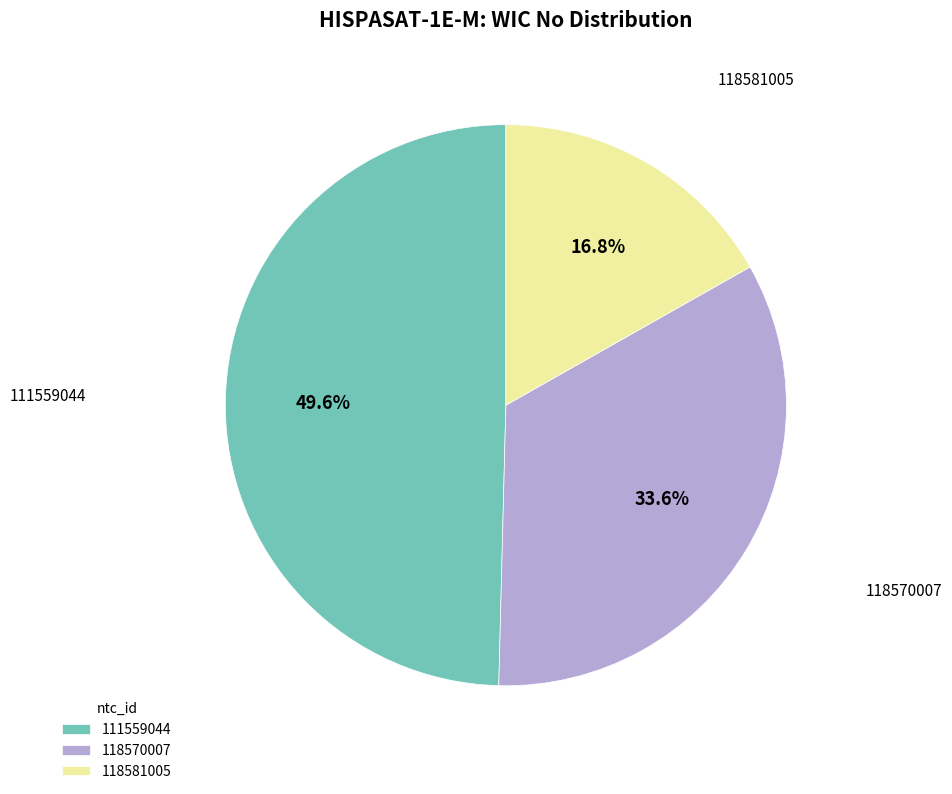

Which category has the biggest portion of the pie?

111559044